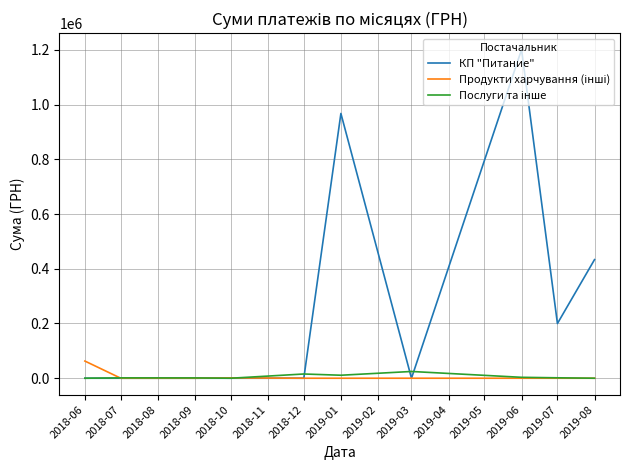

How many series are shown in this chart?

3